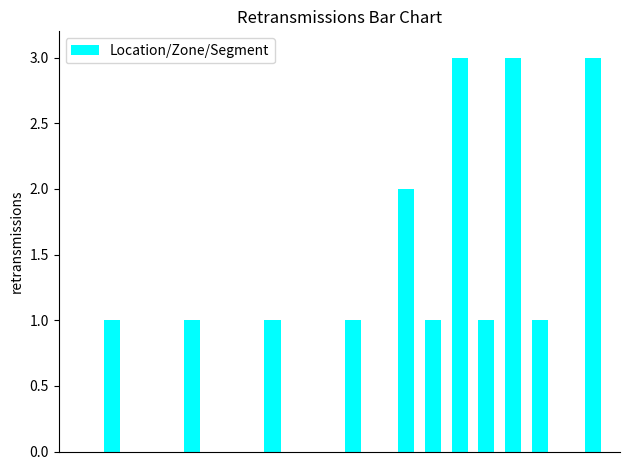

How many distinct data groups are displayed?

1